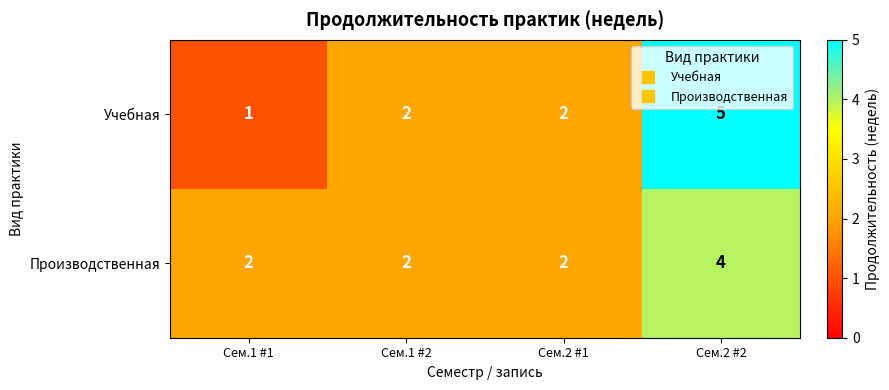

Which series has the largest range (max minus min)?

Учебная